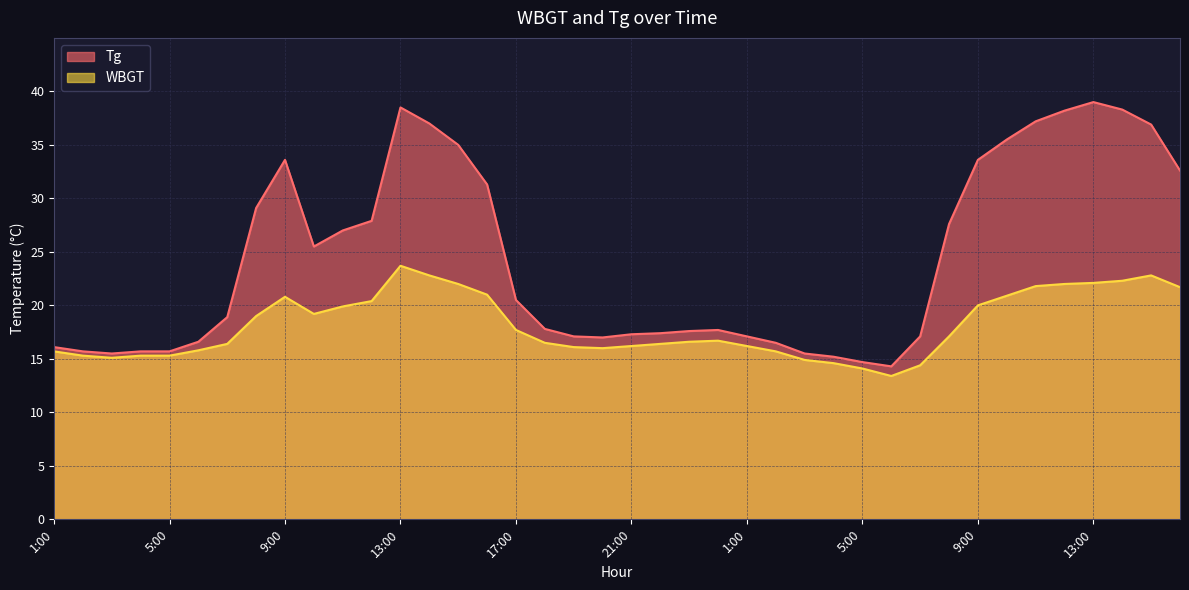

How many distinct data groups are displayed?

2